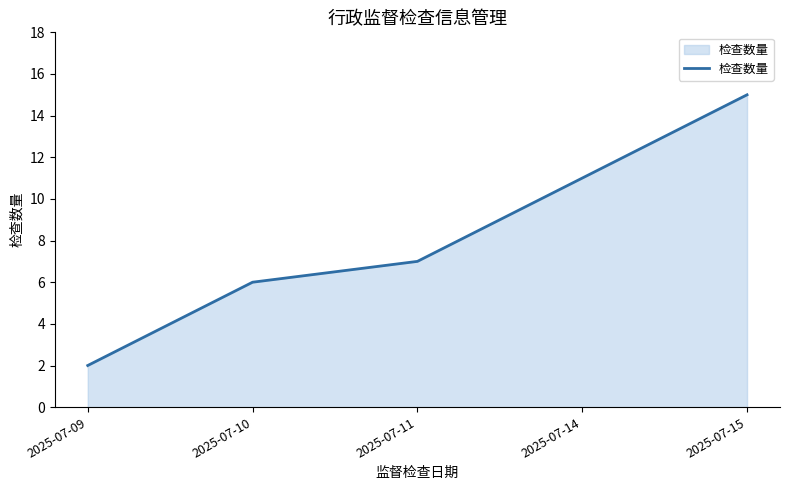

List the labels in order of value, smallest first.

2025-07-09, 2025-07-10, 2025-07-11, 2025-07-14, 2025-07-15